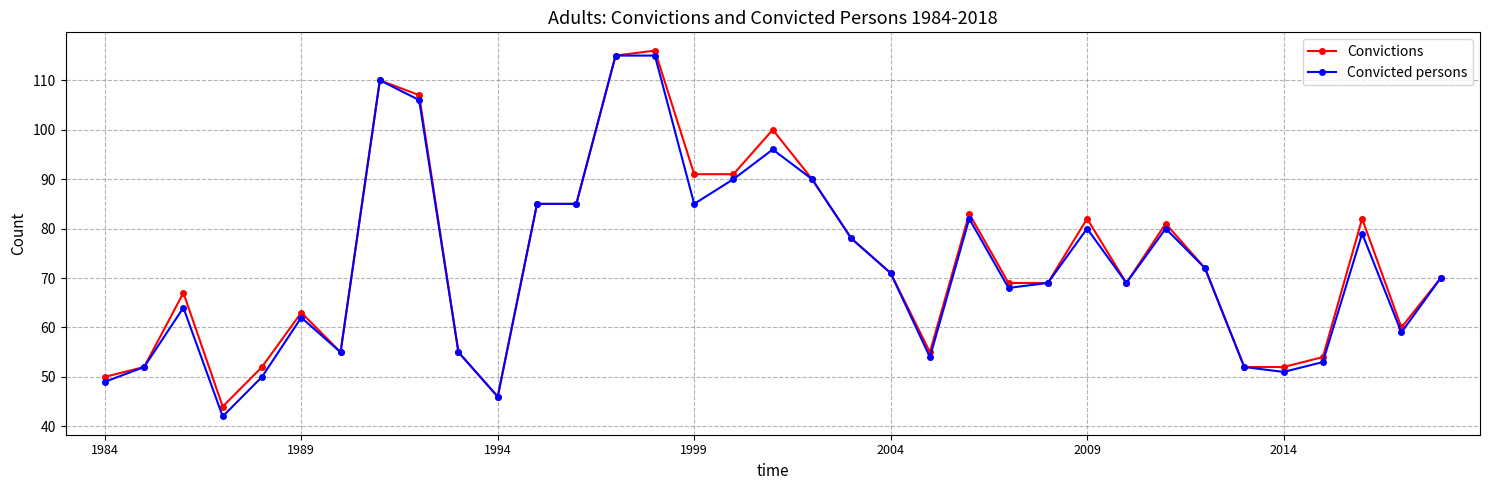

Rank the series by their average value, from lowest to highest.

Convicted persons, Convictions